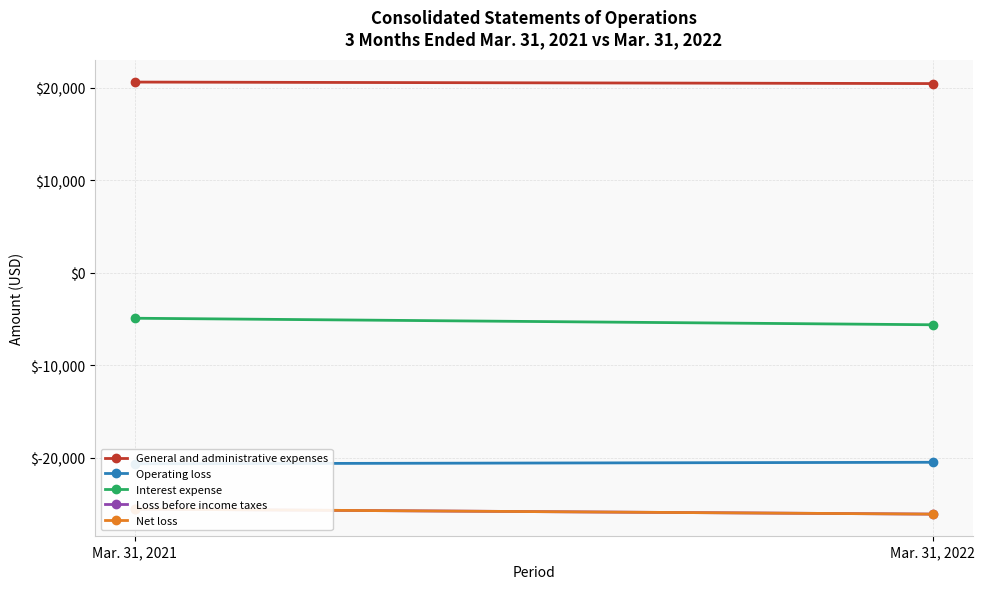

True or false: Loss before income taxes has a value of -26068 at Mar. 31, 2022.

True